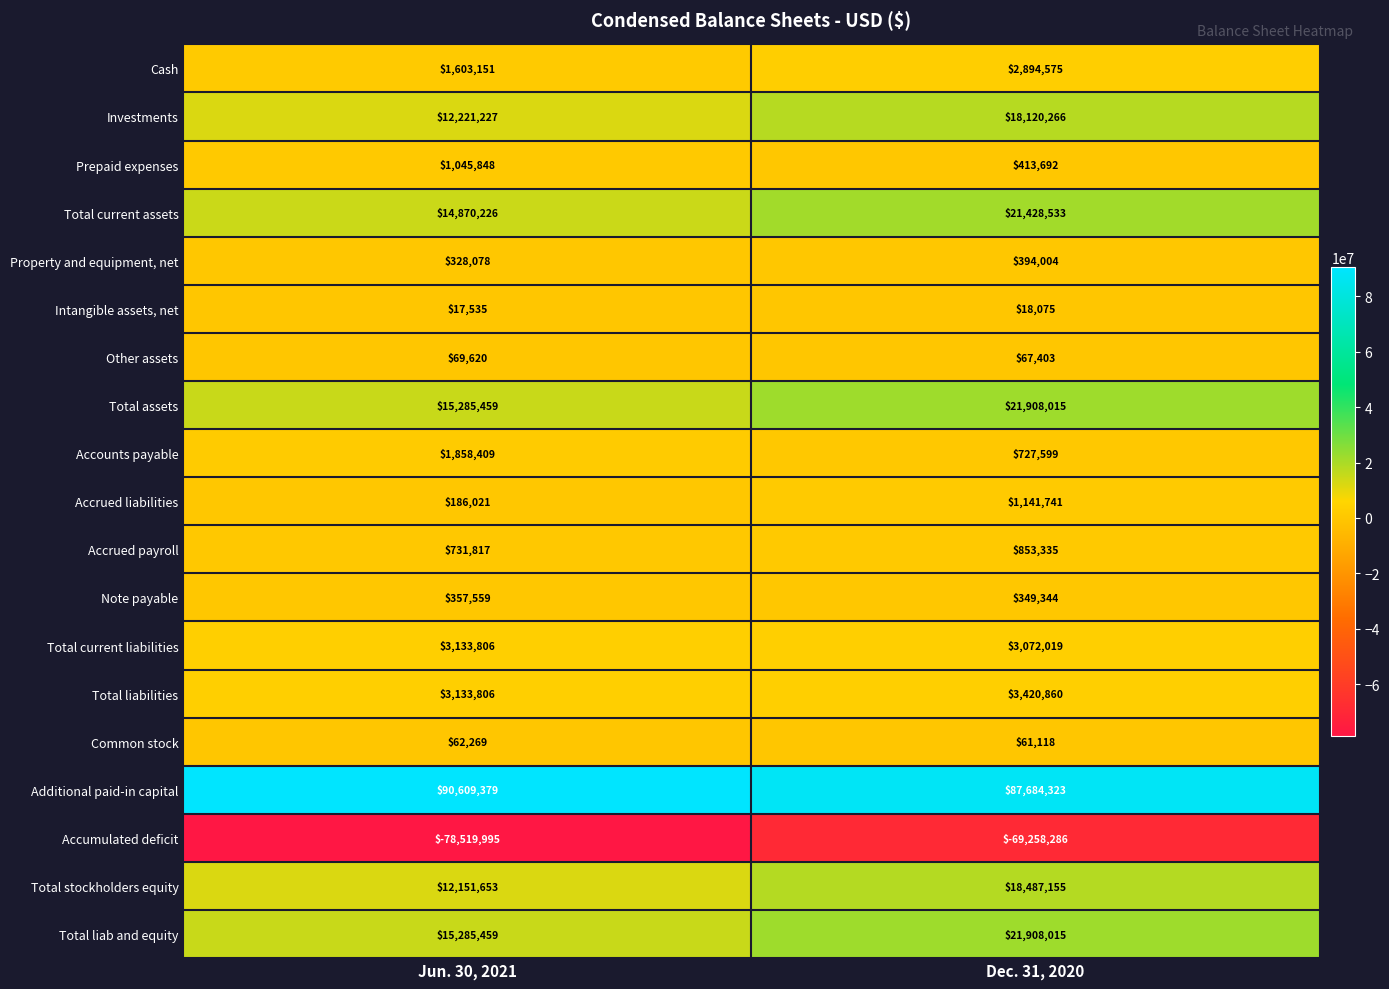

What is the greatest value displayed?

90609379